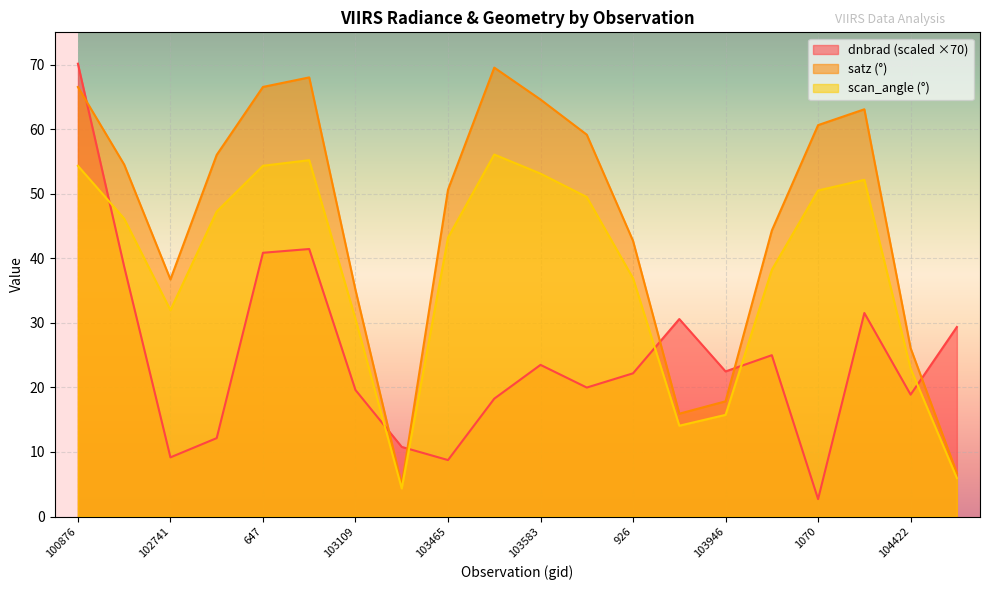

What are all the series names shown in the legend?

dnbrad (scaled ×70), satz (°), scan_angle (°)